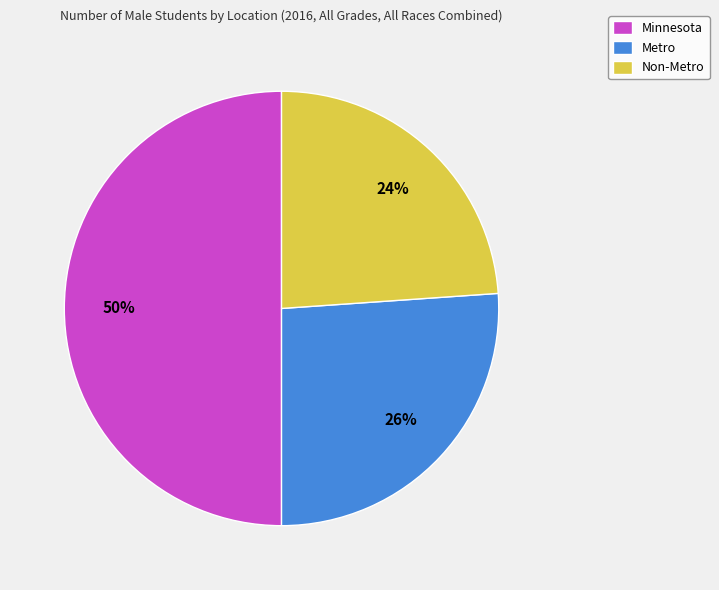

Combined, do Minnesota and Non-Metro account for over 50%?

Yes